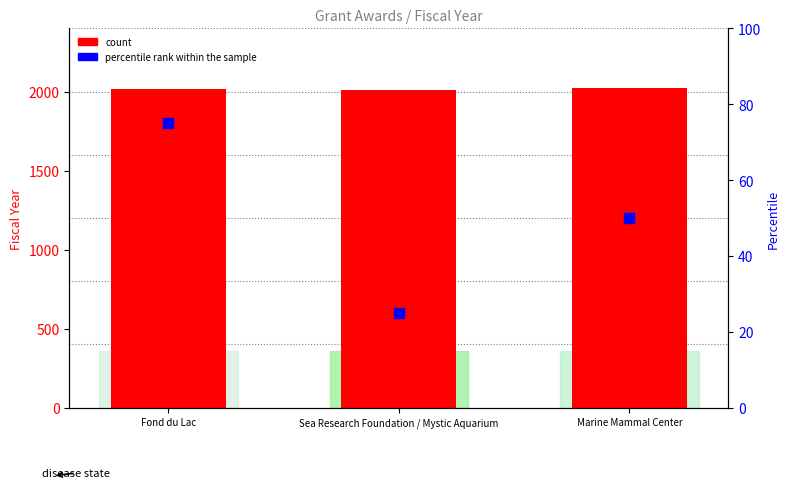

What are all the series names shown in the legend?

count, percentile rank within the sample